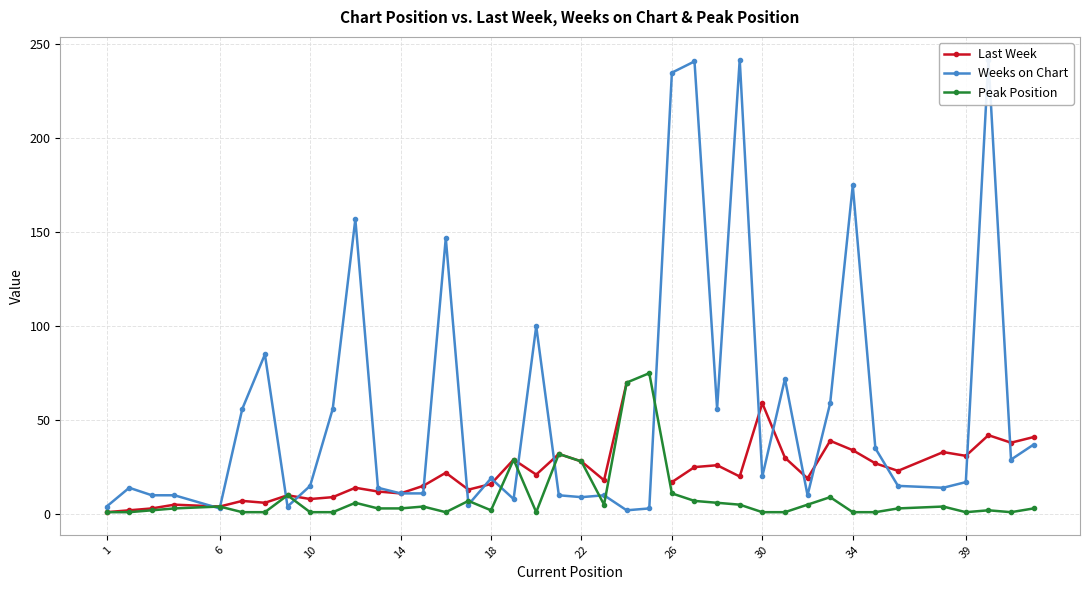

True or false: Last Week has more than 1 points higher than both neighbors.

True